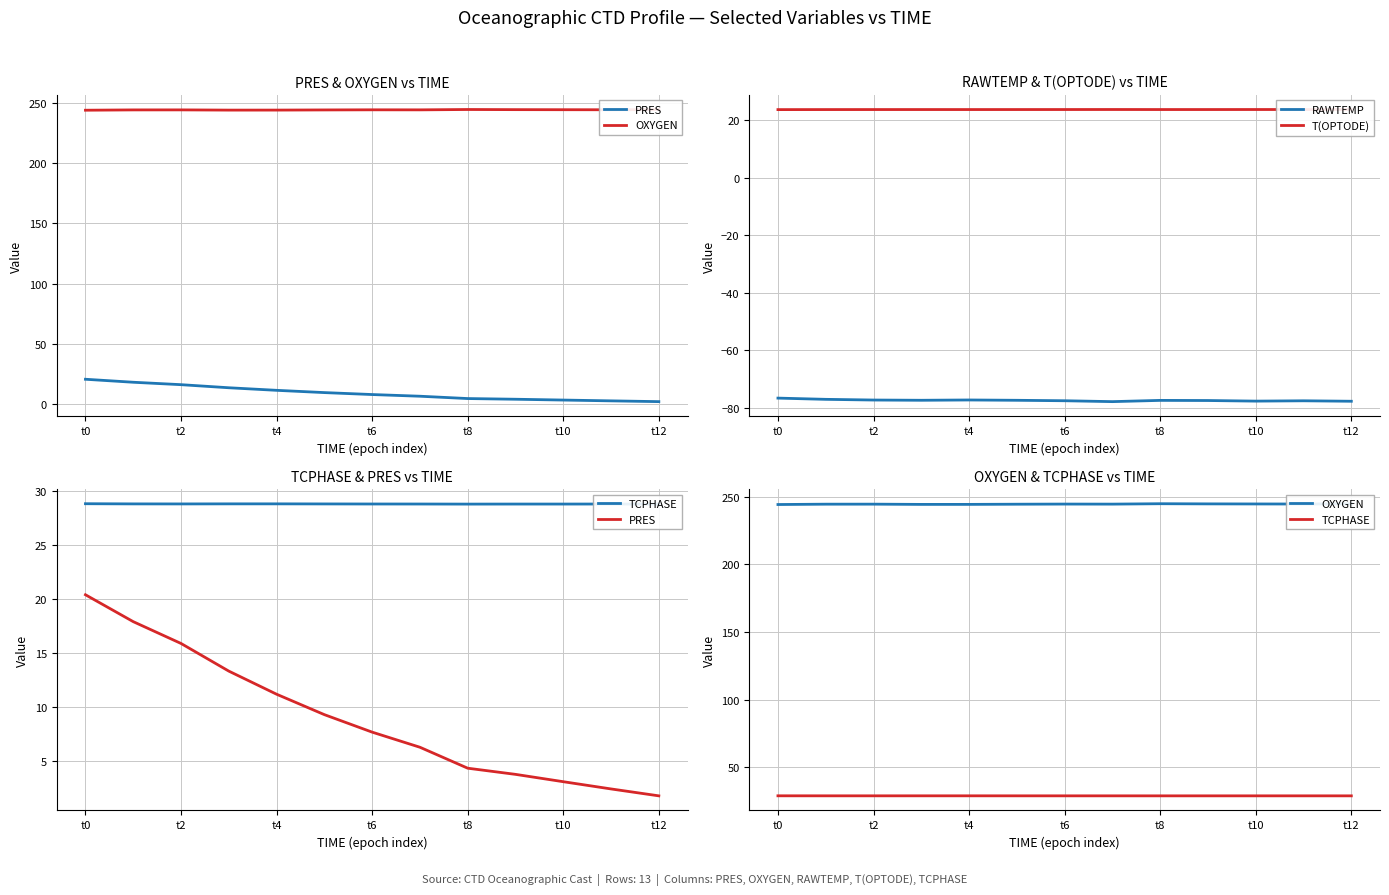

What is the maximum value for T(OPTODE)?

23.7